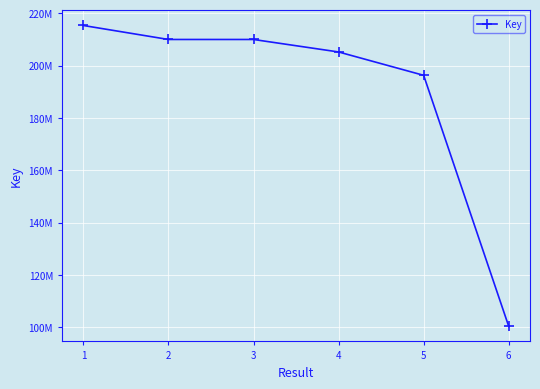

Does the chart have visible grid lines?

Yes